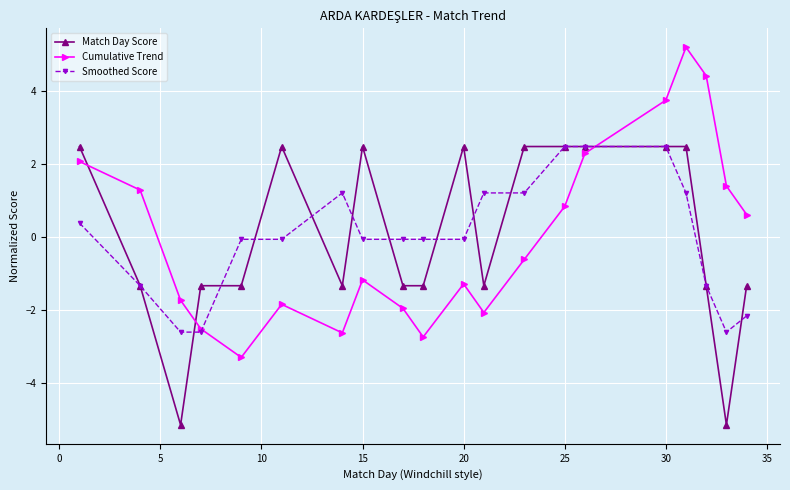

What is the greatest value displayed?

5.2